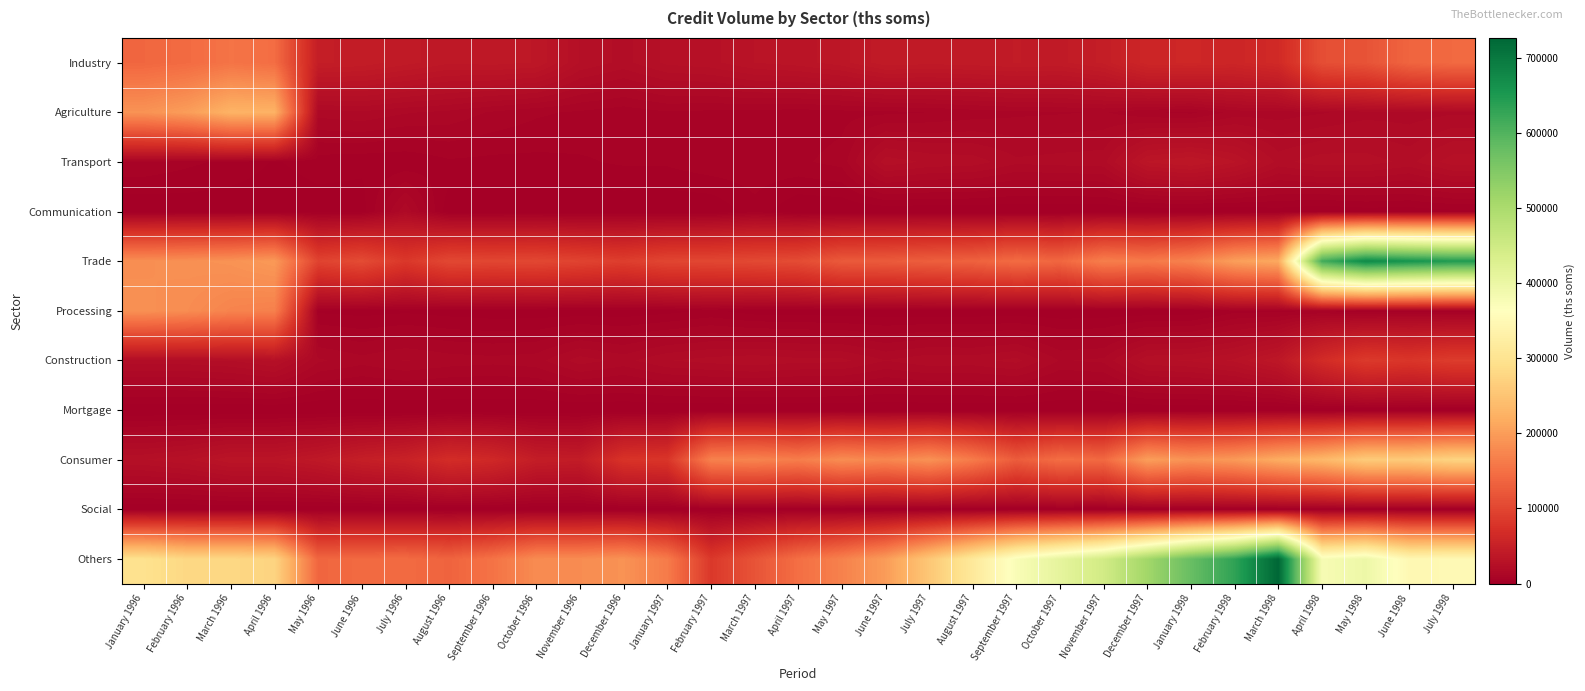

At how many categories does at least one series exceed 672697?

2